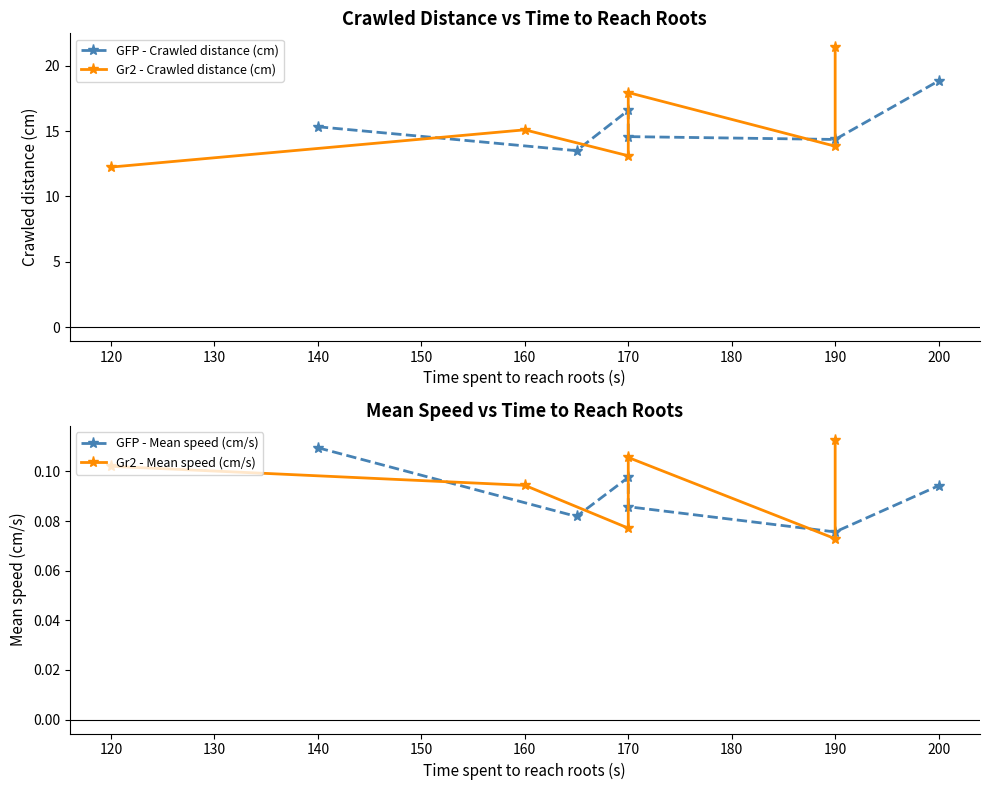

What is the lowest value of the GFP - Crawled distance (cm) series?

13.5